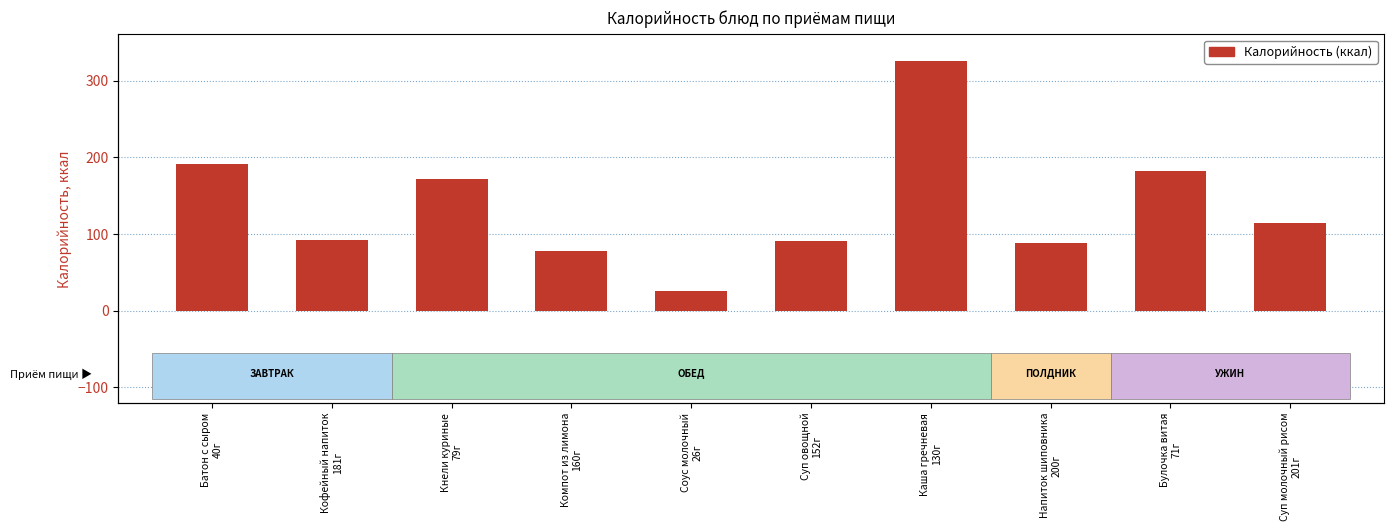

How many bars are there in total?

10